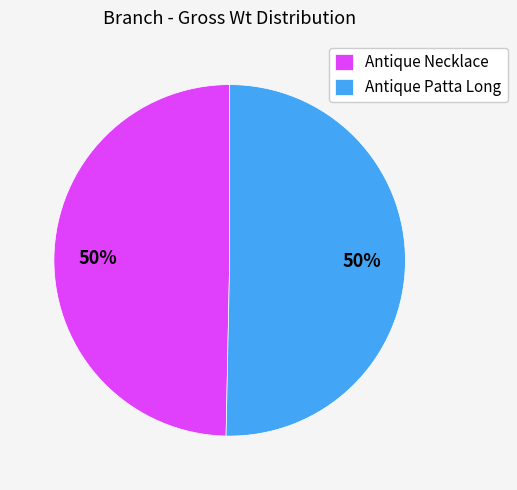

What percentage is the Antique Patta Long slice, to the nearest percent?

50%